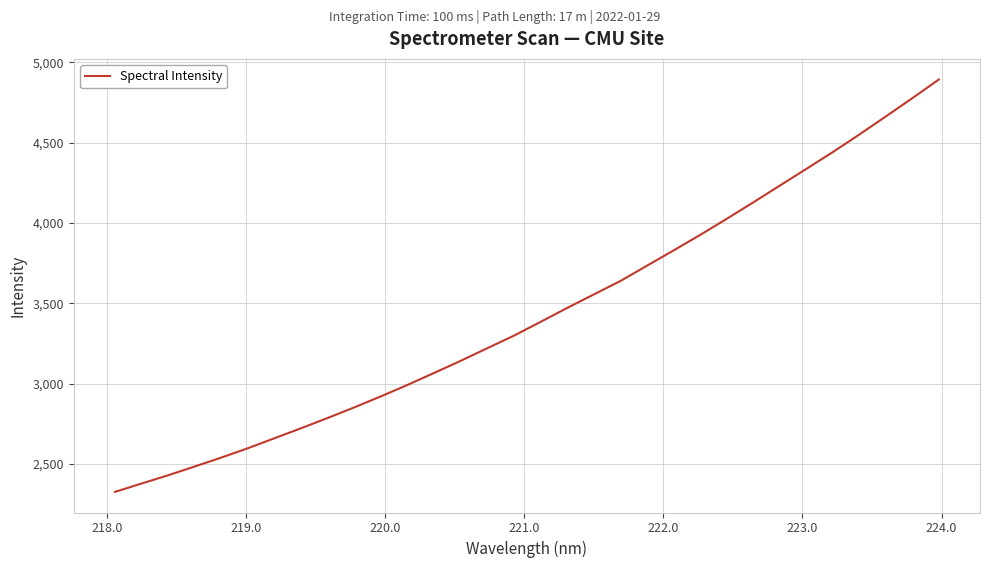

True or false: there are more than 2 points higher than both neighbors.

False